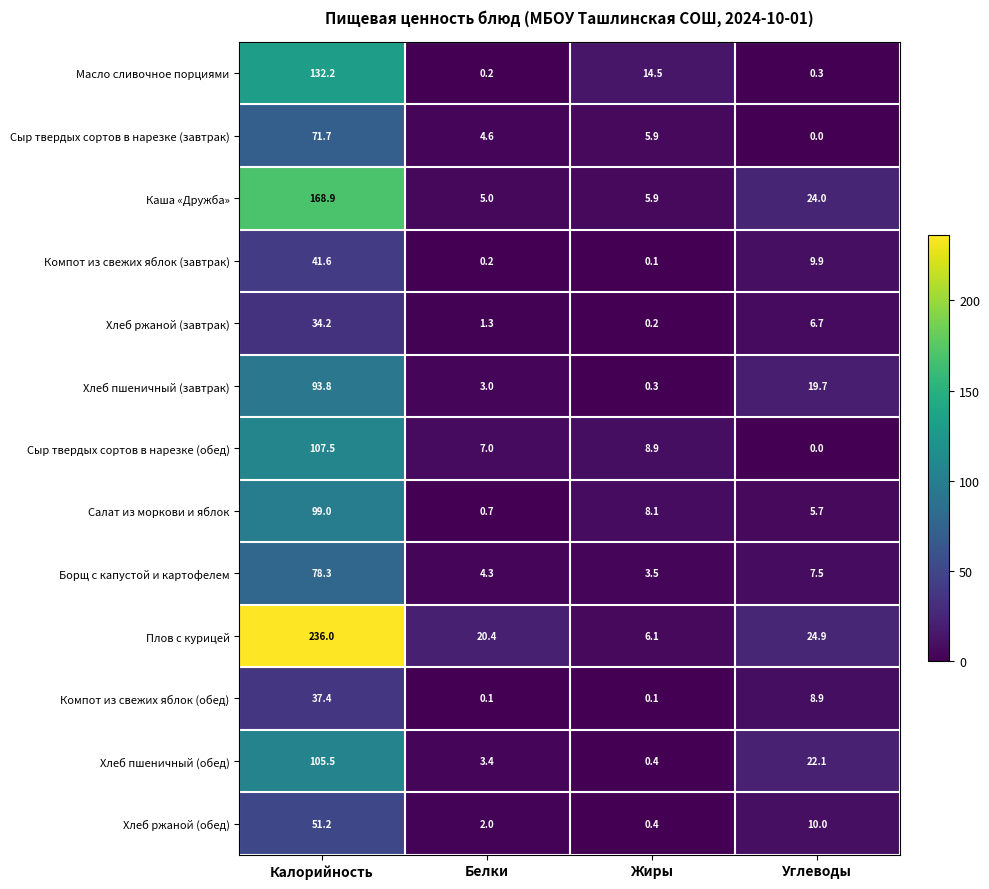

Which series has the largest range (max minus min)?

Плов с курицей